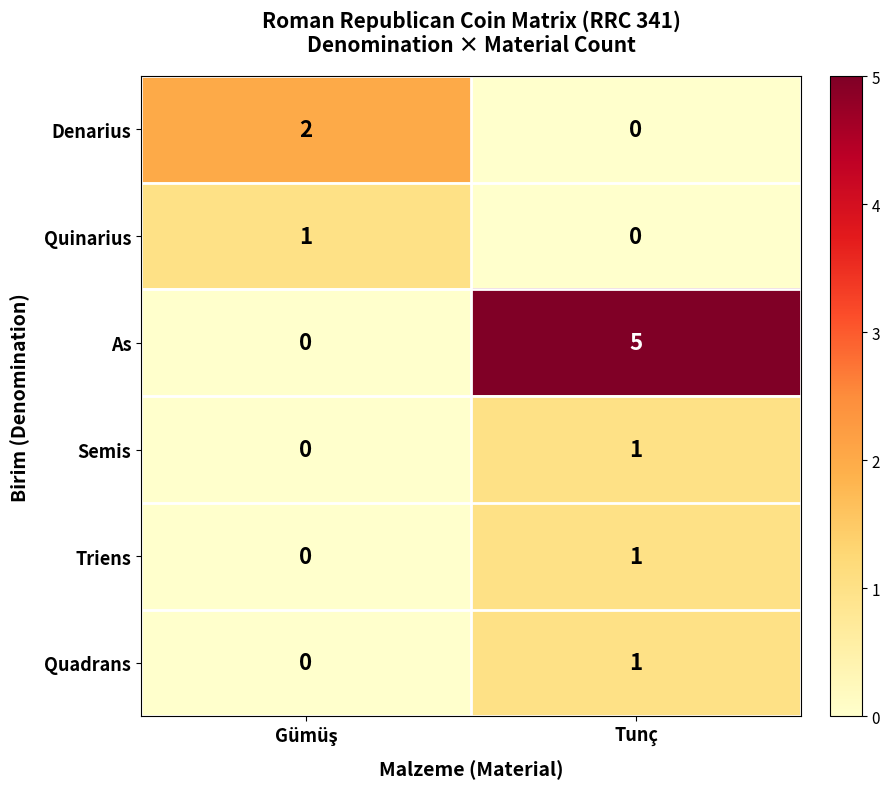

Reading left to right, extract all data points from this chart.

Denarius: 2	0
Quinarius: 1	0
As: 0	5
Semis: 0	1
Triens: 0	1
Quadrans: 0	1